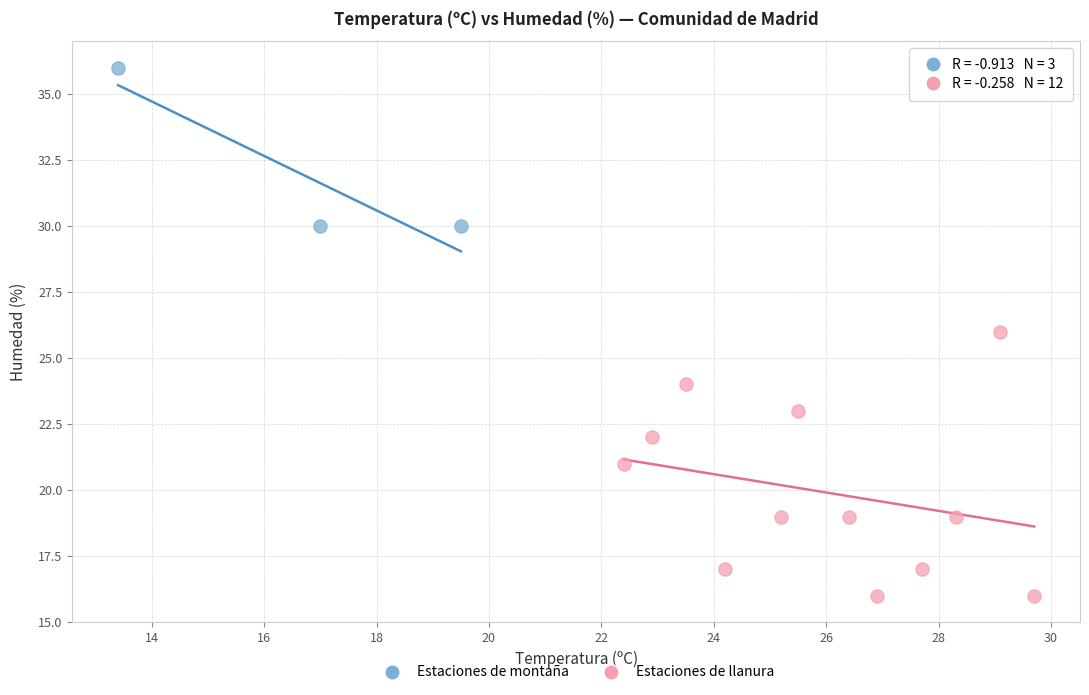

Which series contains the lowest Y value?

Estaciones de llanura